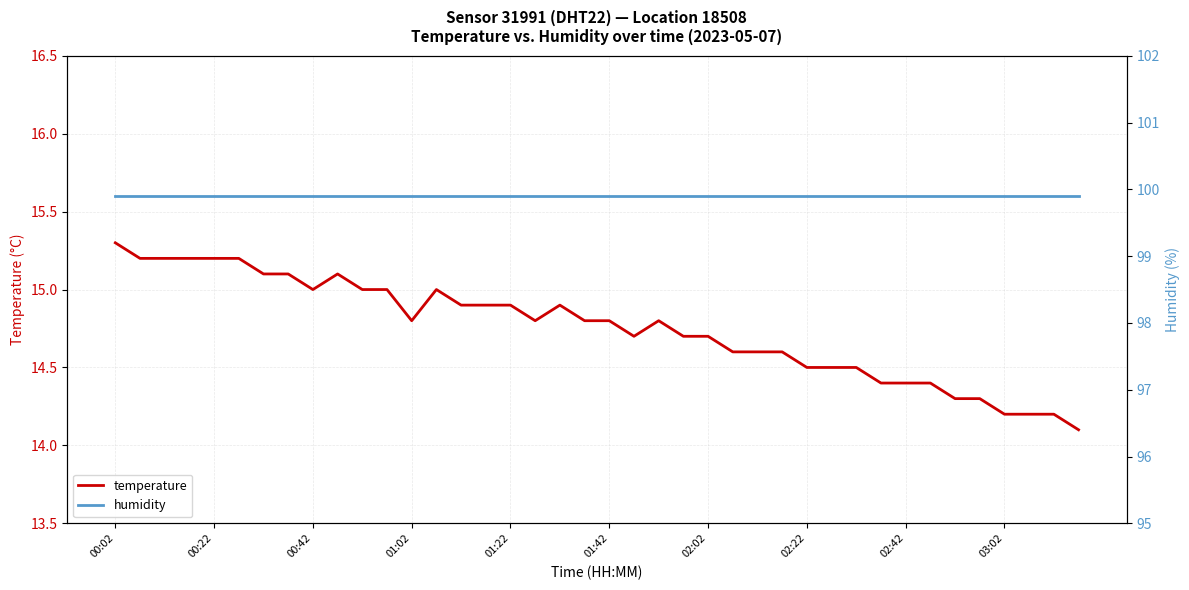

What is the maximum value shown in the chart?

99.9